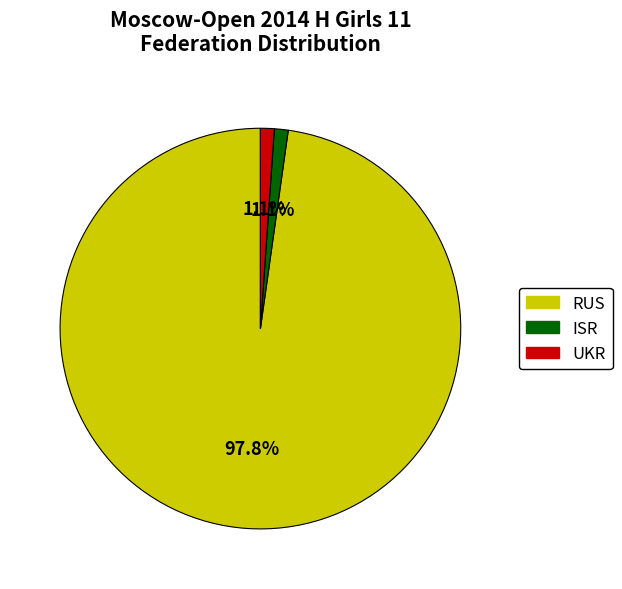

What portion of the pie excludes ISR?

98.9%